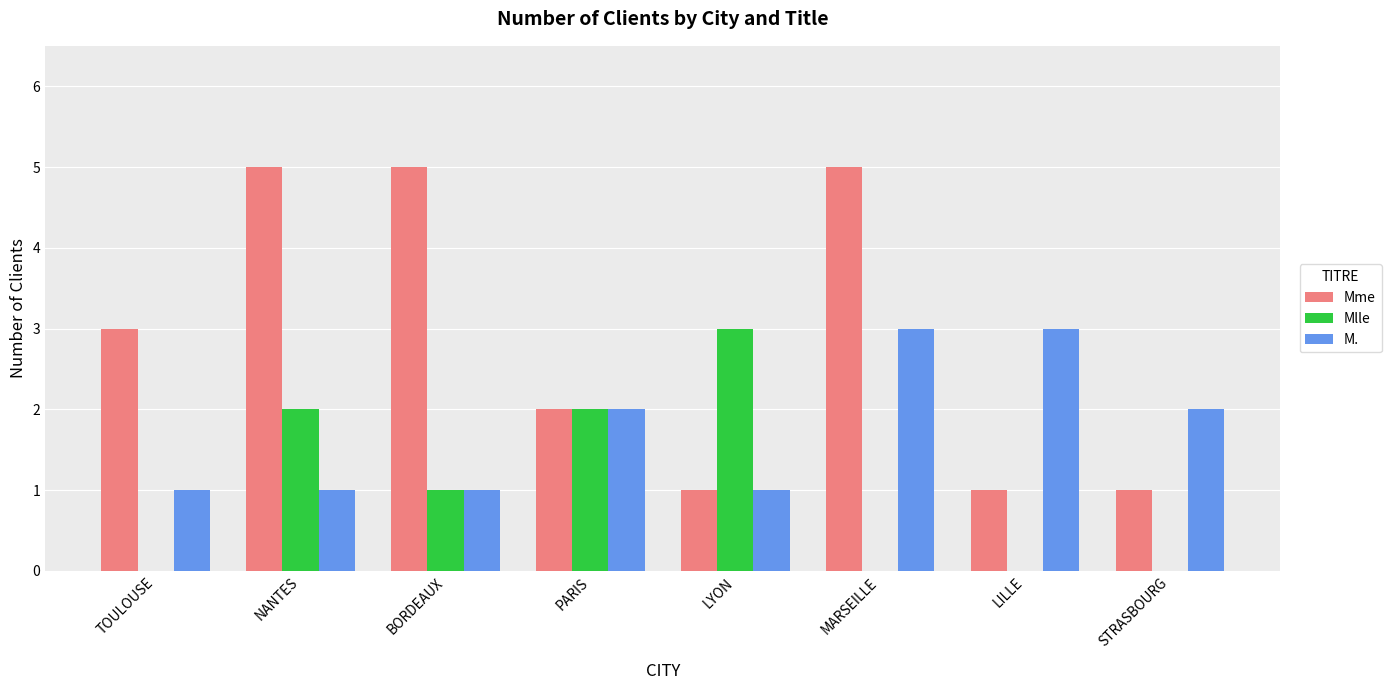

What is the approximate value of Mme at NANTES?

5